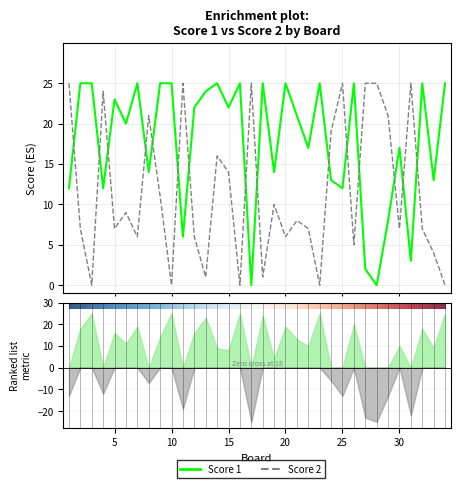

What is the spread (max minus min) of values at 31?

22